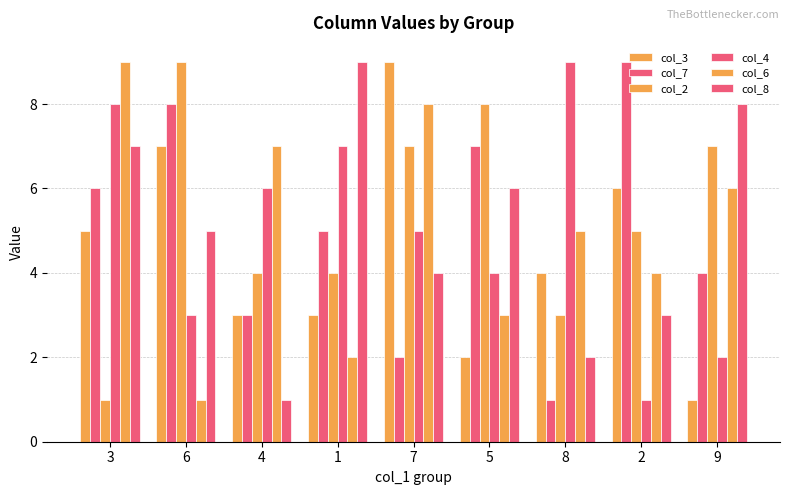

What is the label of the 8th bar from the right?

6